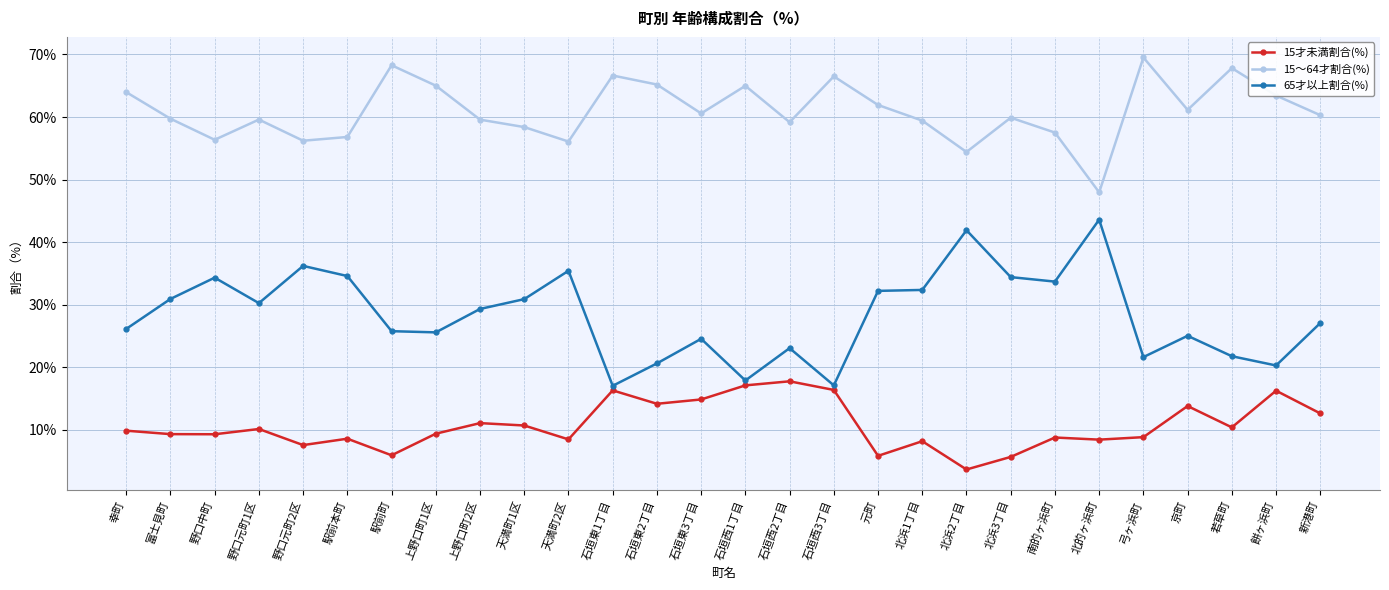

Does the chart have visible grid lines?

Yes